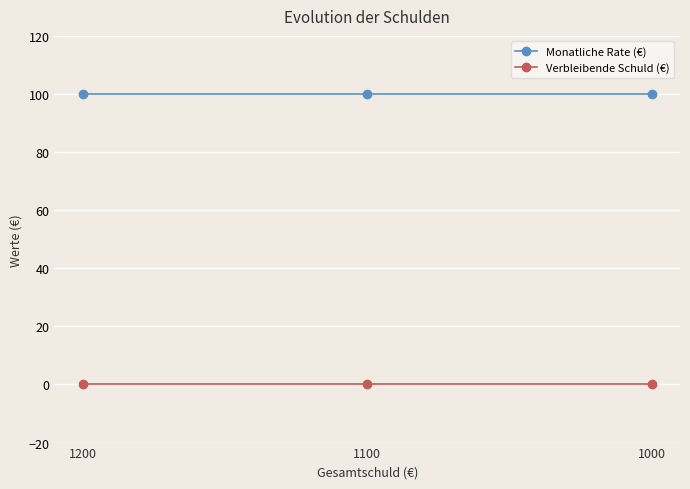

What is the value of the Monatliche Rate (€) point at the 2nd from the left?

100